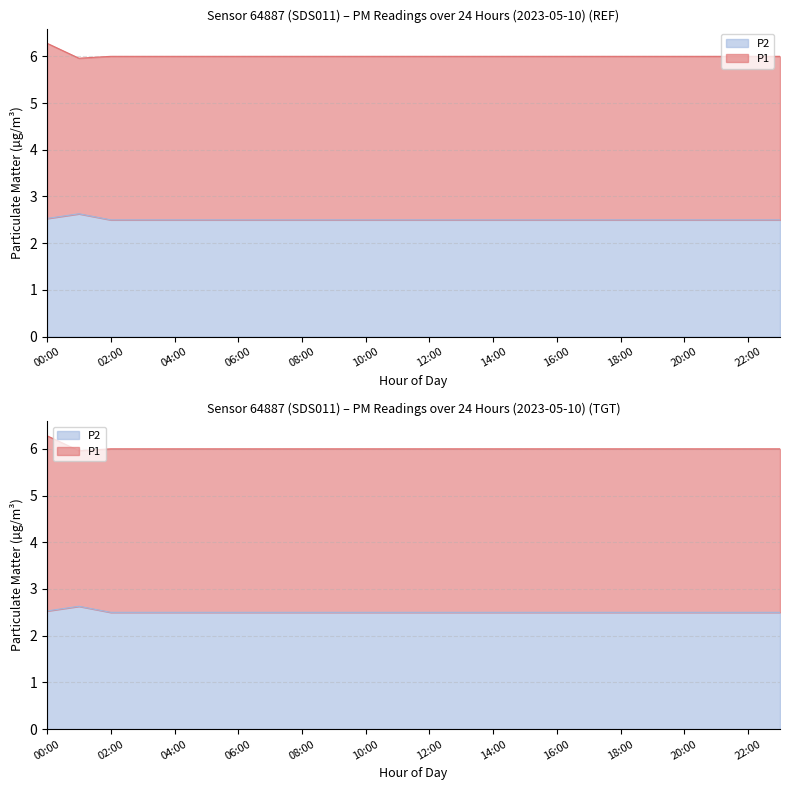

Is the value of P2 at 18:00 greater than the value of P1 at 01:00?

No